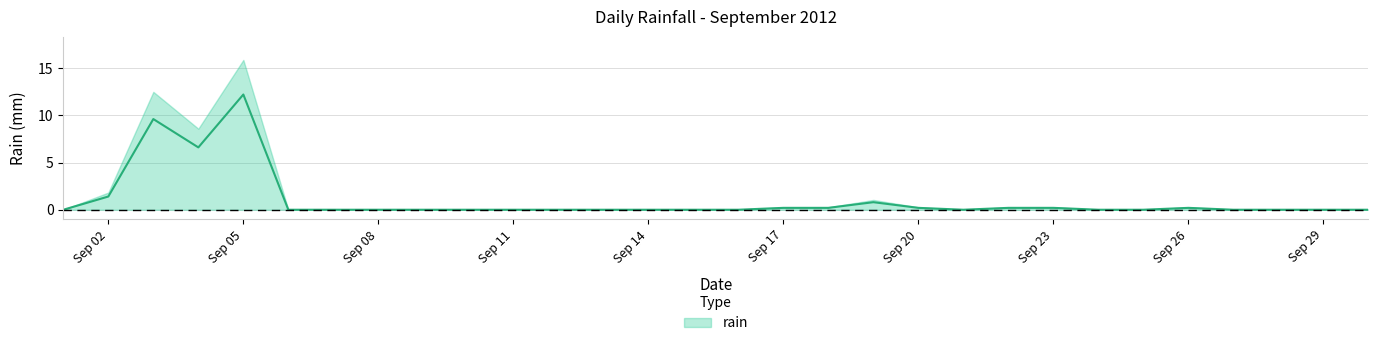

What is the difference between the maximum and minimum values?

12.2